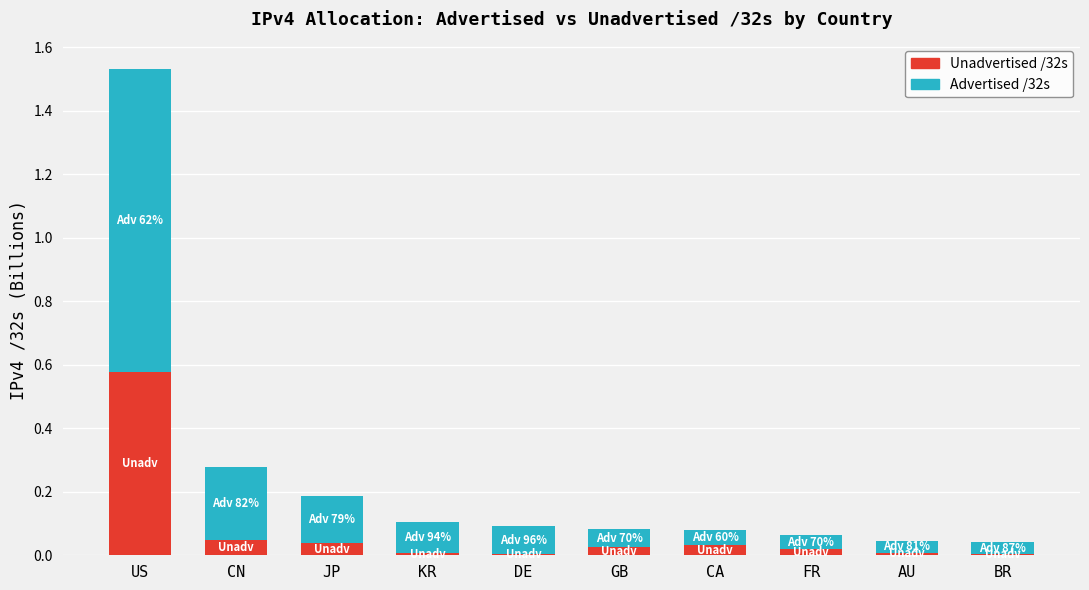

What is the total value across all series at US?

1.5